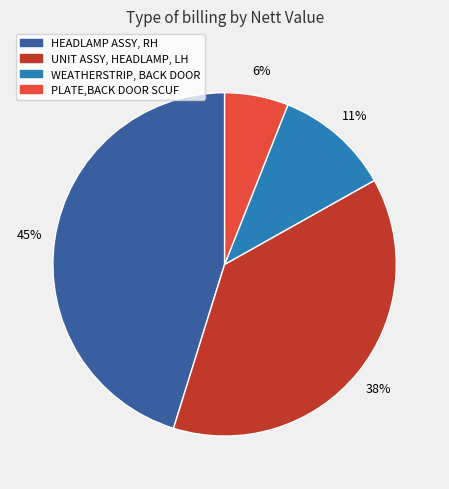

The UNIT ASSY, HEADLAMP, LH slice represents 38% of the pie. True or false?

True